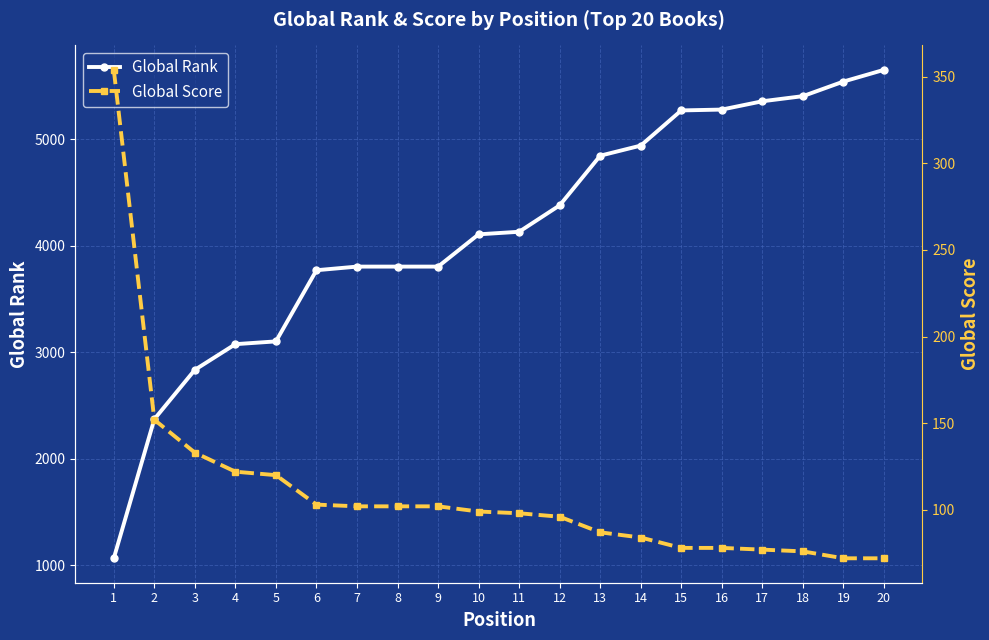

Which category has the lowest value across all series?

19